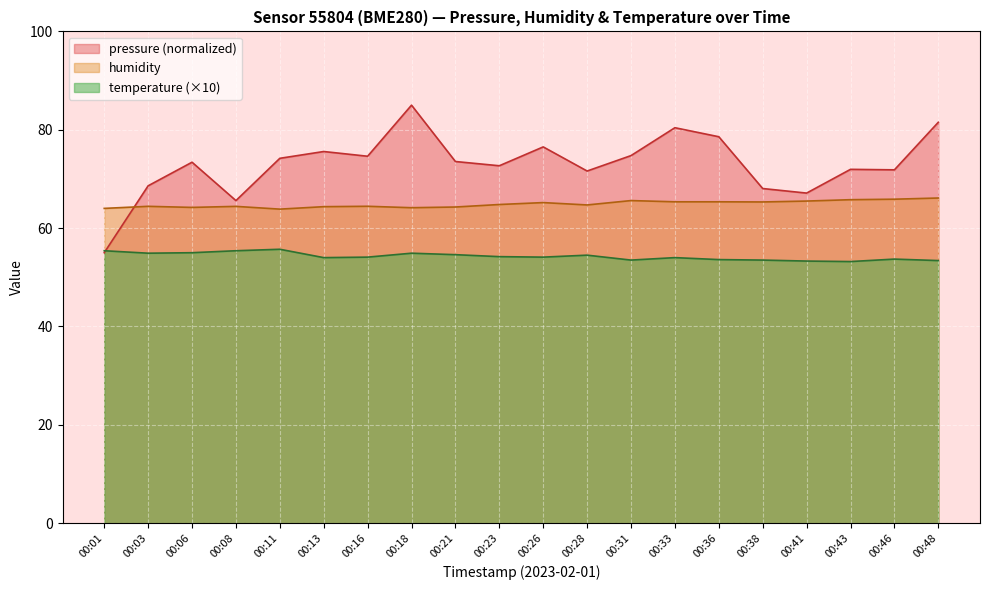

At how many categories does at least one series exceed 76?

5